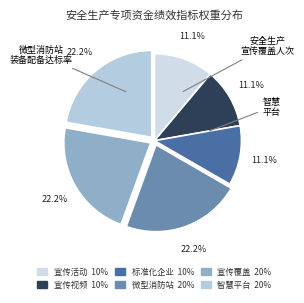

Count the number of slices in the pie.

6